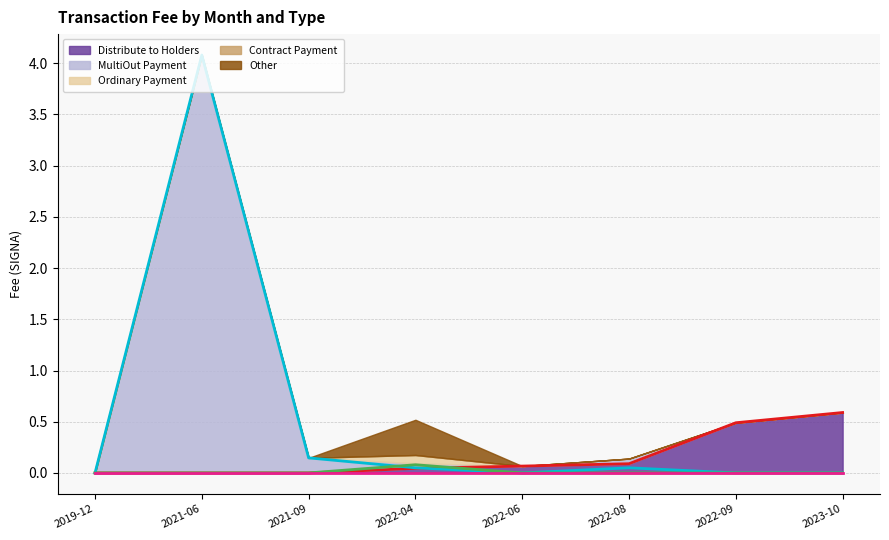

How many positive values does the MultiOut Payment (line) series have?

4